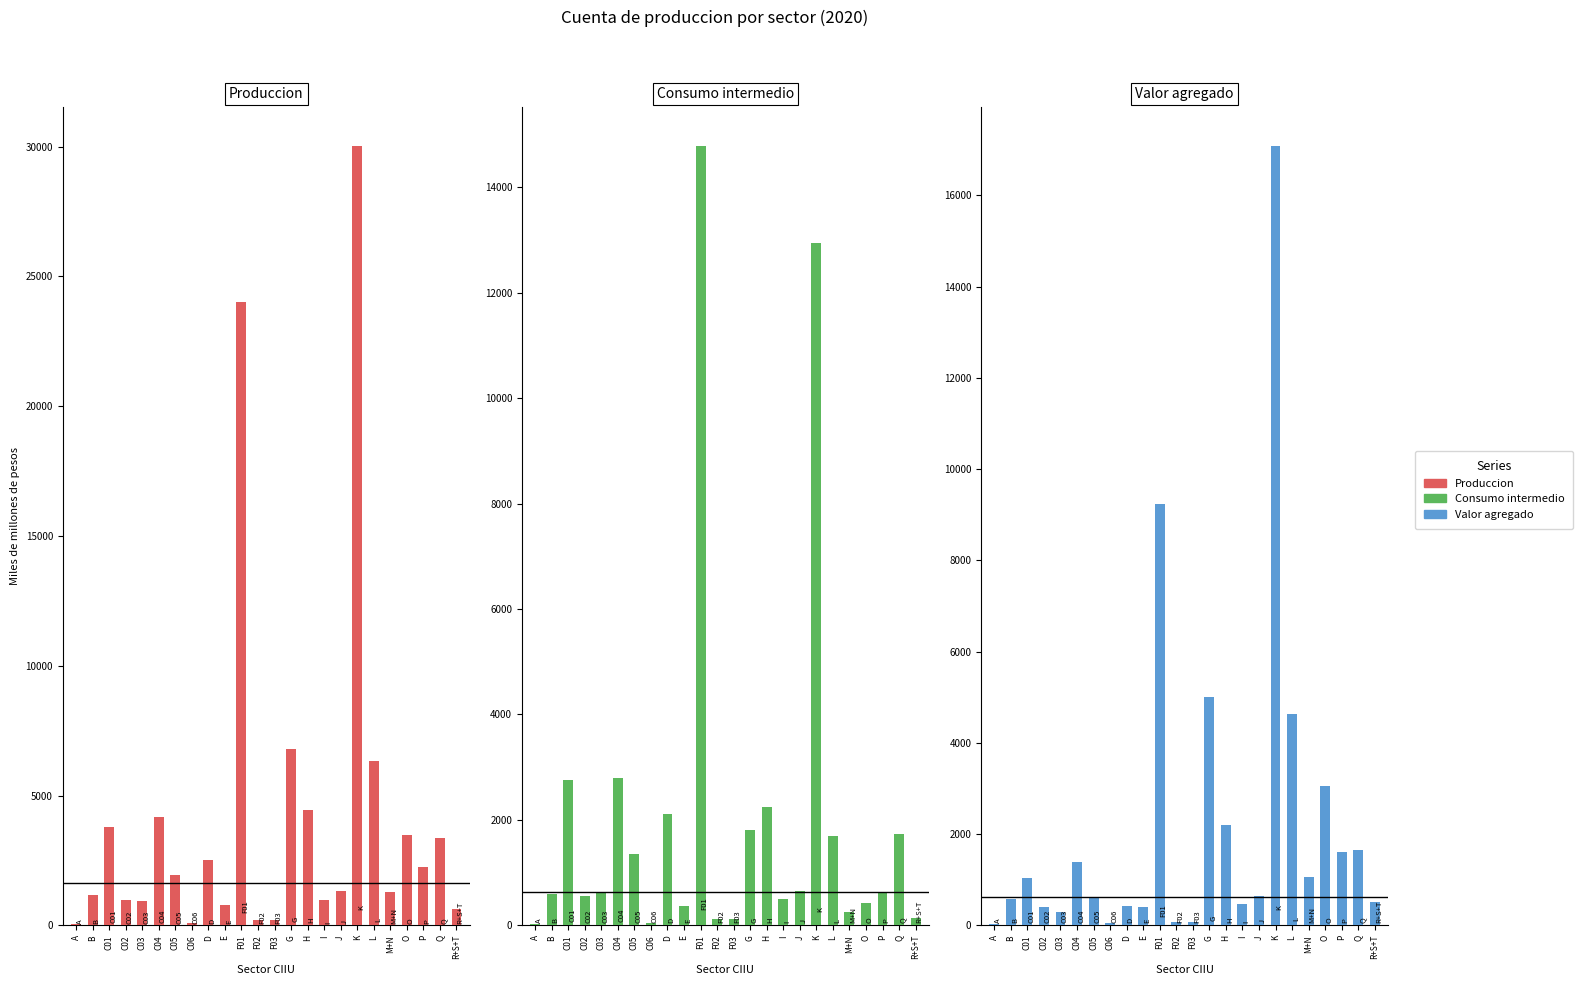

Reading right to left, list all the values displayed in this chart.

Produccion: R+S+T=647.4	Q=3370.3	P=2235.5	O=3479.0	M+N=1301.7	L=6331.0	K=30039.3	J=1307.2	I=959.2	H=4442.2	G=6804.0	F03=198.2	F02=190.4	F01=24020.0	E=765.9	D=2528.3	C06=91.6	C05=1951.4	C04=4171.3	C03=922.0	C02=961.5	C01=3797.7	B=1178.7	A=43.5
Consumo intermedio: R+S+T=142.9	Q=1729.3	P=622.9	O=423.7	M+N=245.1	L=1690.1	K=12945.2	J=655.7	I=496.2	H=2244.7	G=1799.3	F03=122.0	F02=117.2	F01=14791.0	E=373.4	D=2106.3	C06=46.3	C05=1351.8	C04=2787.4	C03=639.4	C02=557.8	C01=2764.7	B=603.2	A=20.8
Valor agregado: R+S+T=504.6	Q=1641.0	P=1612.5	O=3055.3	M+N=1056.6	L=4640.9	K=17094.1	J=651.5	I=462.9	H=2197.5	G=5004.7	F03=76.1	F02=73.2	F01=9229.1	E=392.4	D=422.1	C06=45.3	C05=599.5	C04=1383.9	C03=282.6	C02=403.7	C01=1033.0	B=575.5	A=22.7